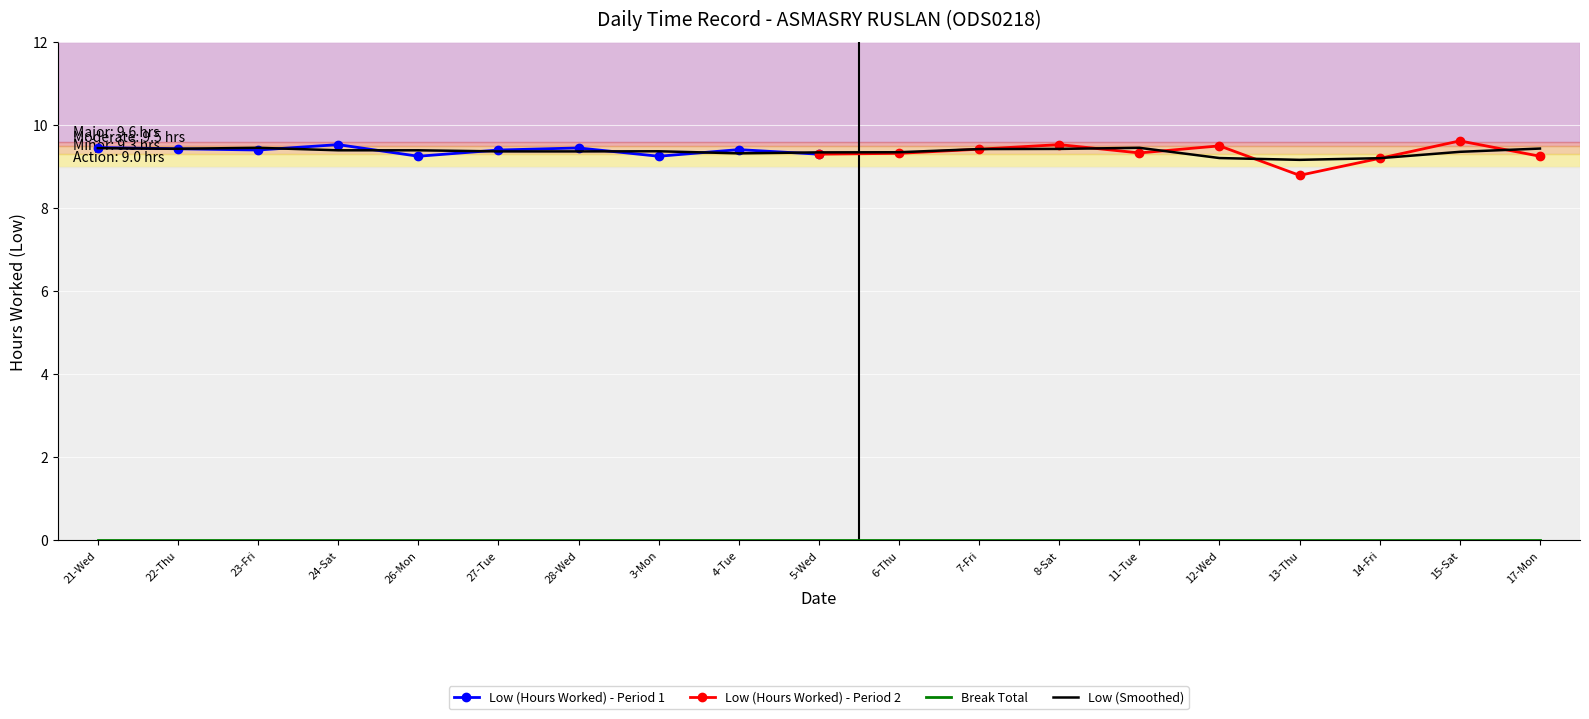

Between 23-Fri and 14-Fri, which series saw the biggest shift?

Low (Hours Worked)